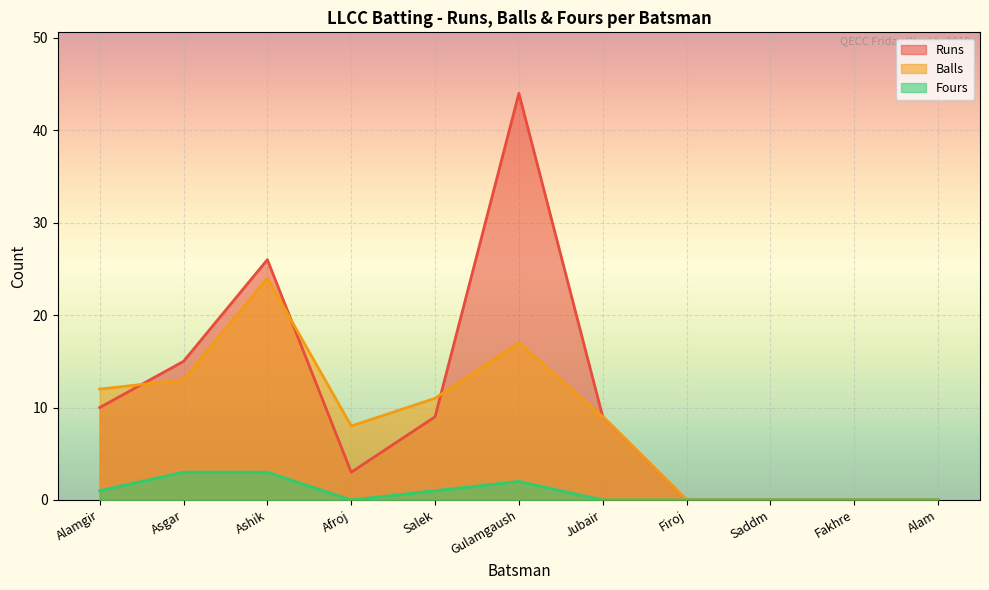

What is the value of the Fours point at the 6th from the left?

2